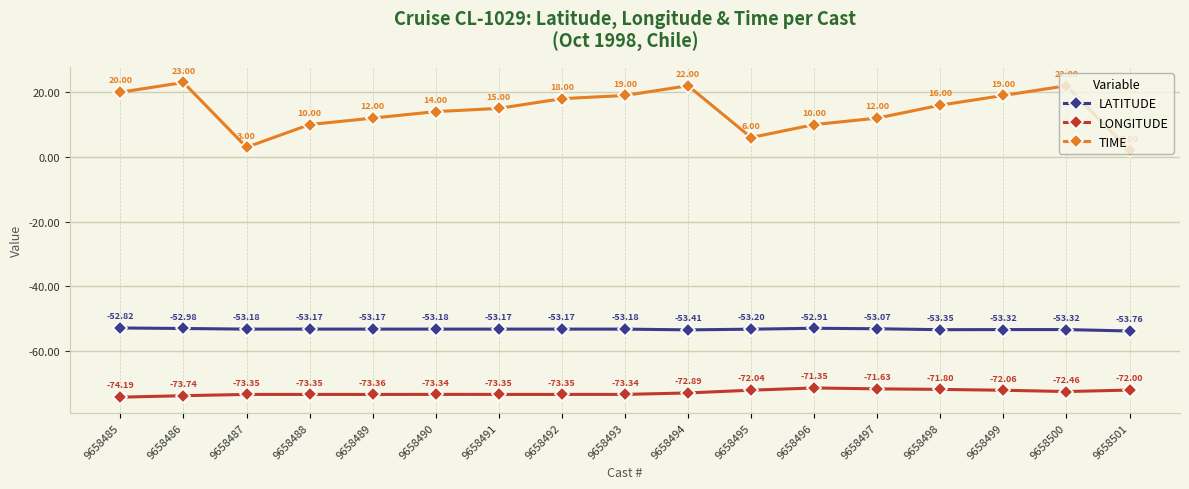

What is the difference between the highest and lowest values at 9658486?

96.7